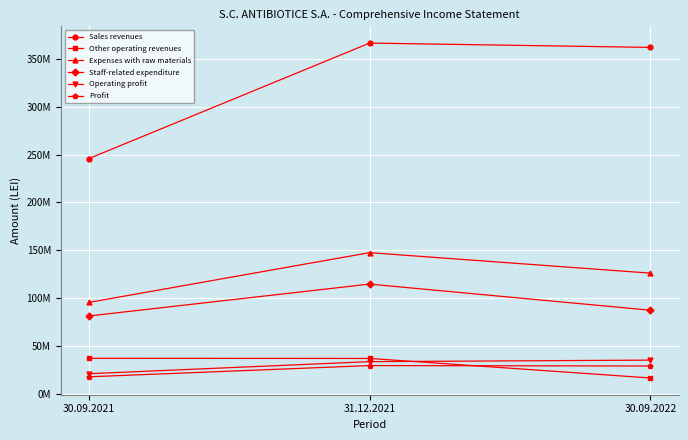

Between 30.09.2022 and 30.09.2021, which is larger?

30.09.2022